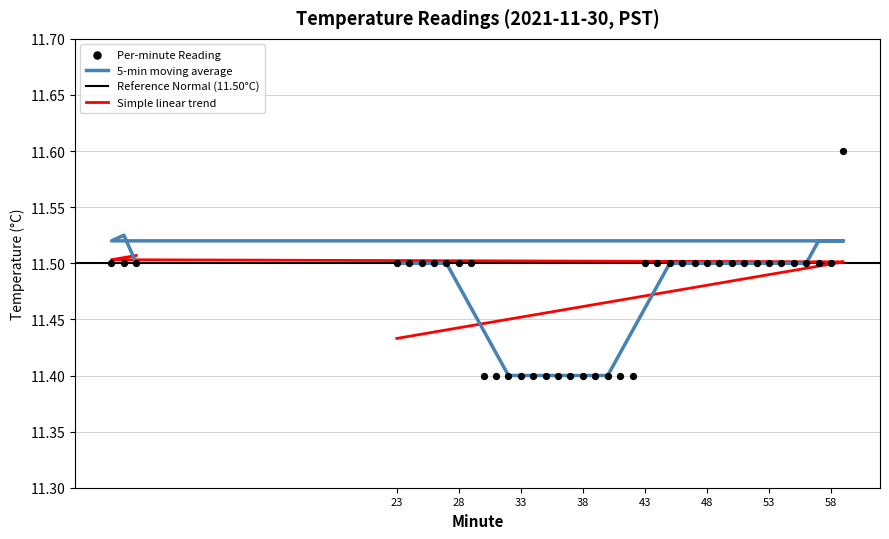

What is the change in value from 38 to 56?

+0.1